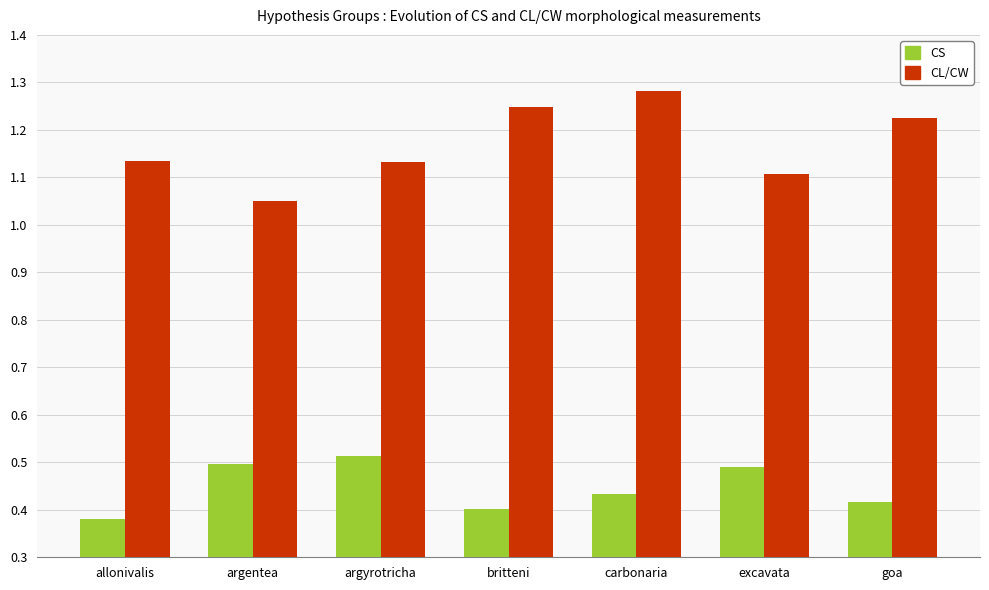

List the series in order of their peak value, lowest first.

CS, CL/CW